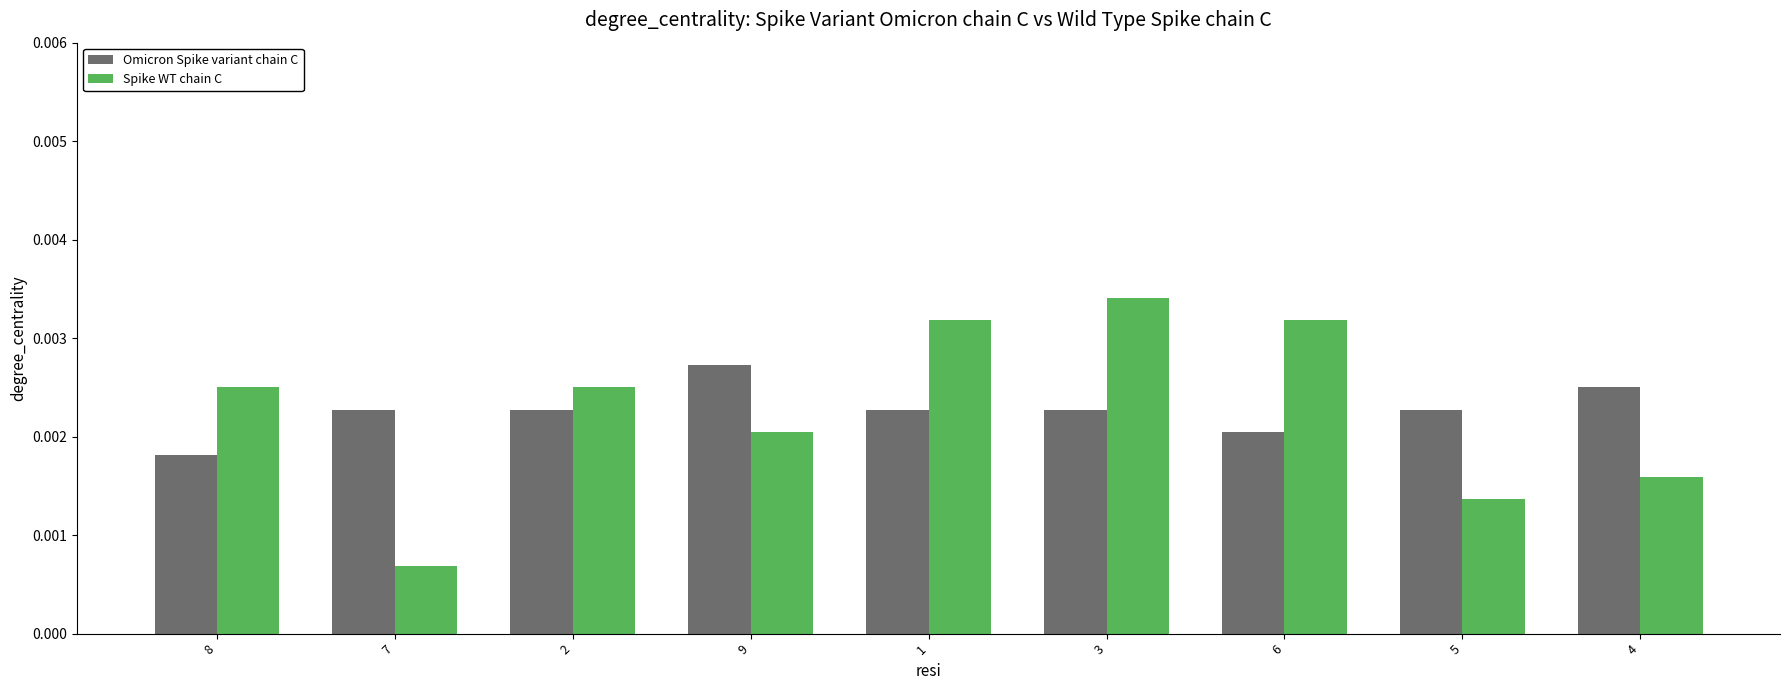

Rank the series by their maximum value, from lowest to highest.

Omicron Spike variant chain C, Spike WT chain C